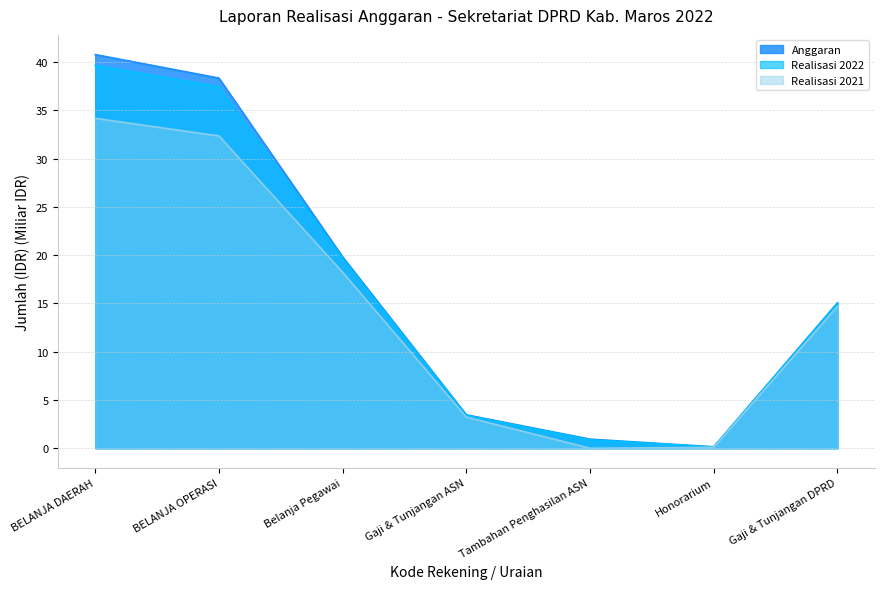

The value of Realisasi 2021 at Gaji & Tunjangan ASN is 3.2. True or false?

True